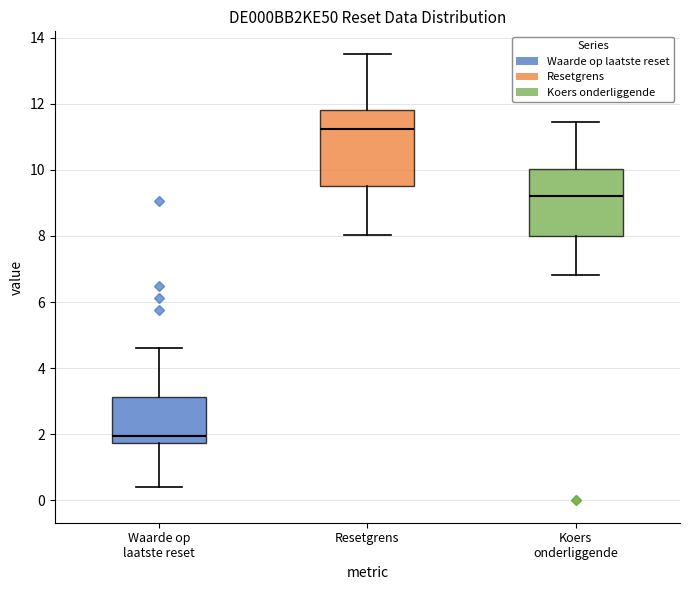

Where does the median line of the box for Waarde op laatste reset sit on the y-axis? The values are not printed on the chart, so give them approximately, as read against the axis.

2.0